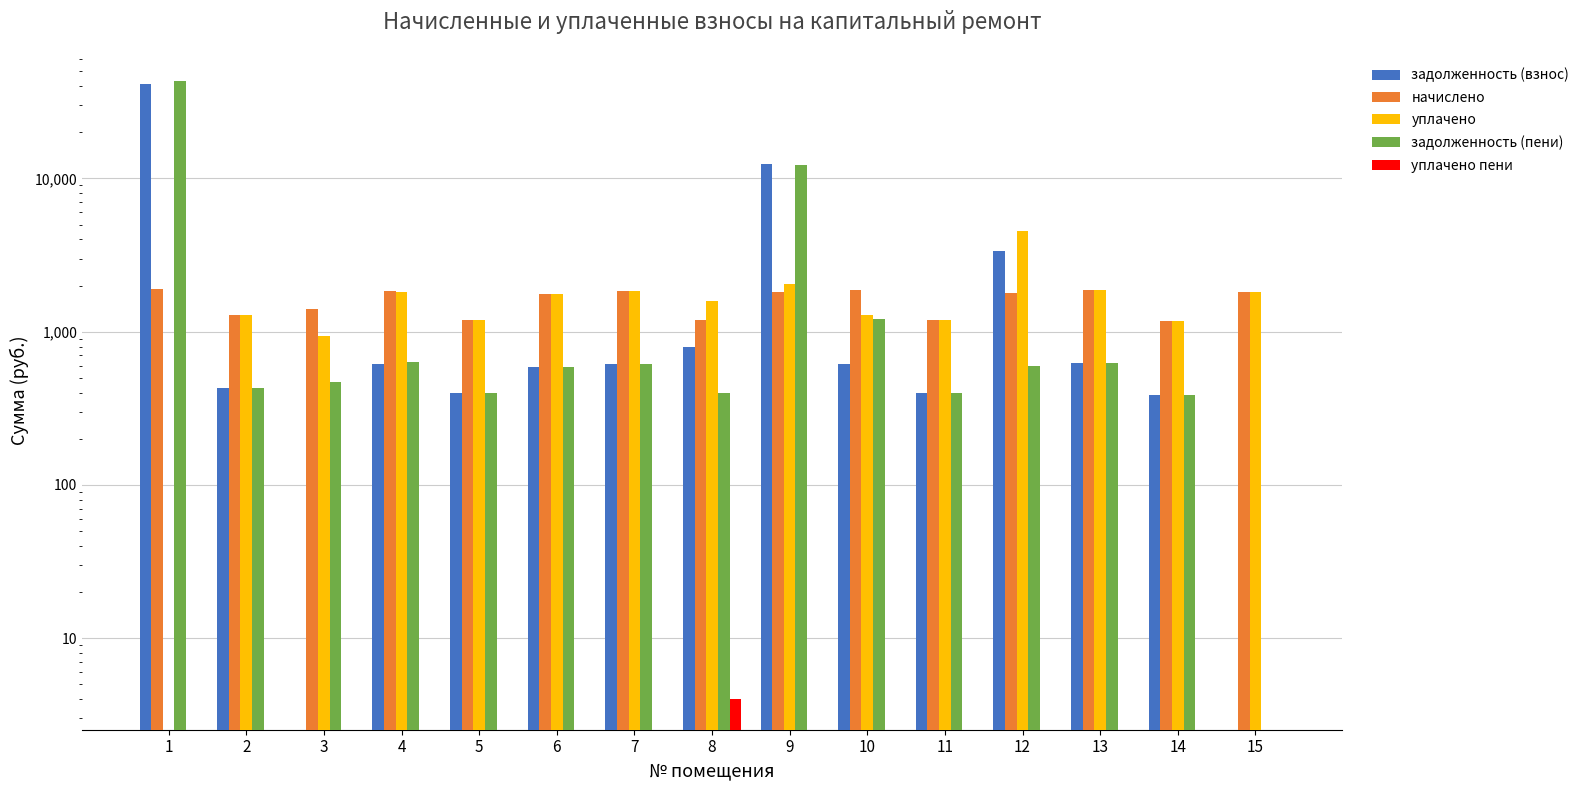

Between 10 and 12, which series saw the biggest shift?

уплачено